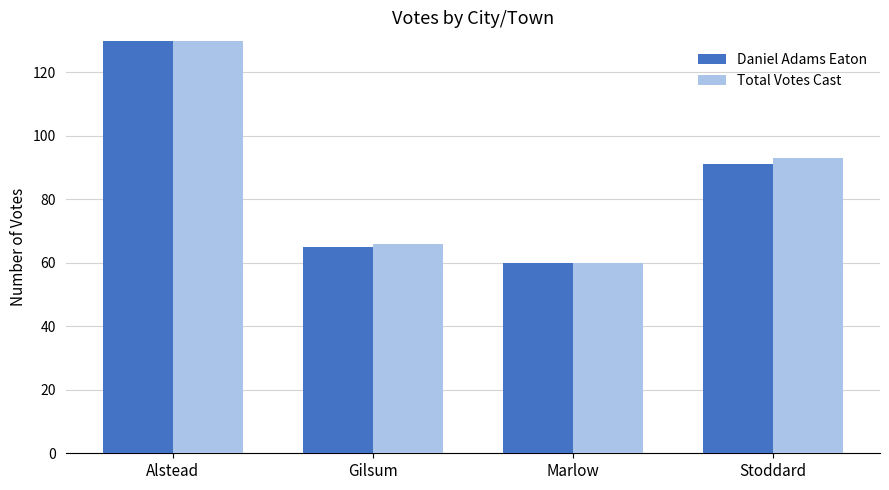

What are all the series names shown in the legend?

Daniel Adams Eaton, Total Votes Cast